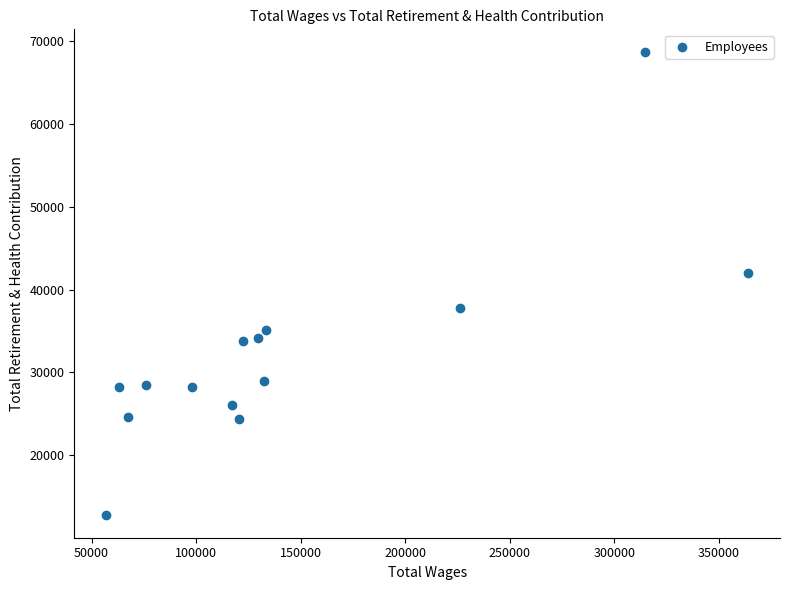

What Y value in the scatter plot is closest to 40736?

42027